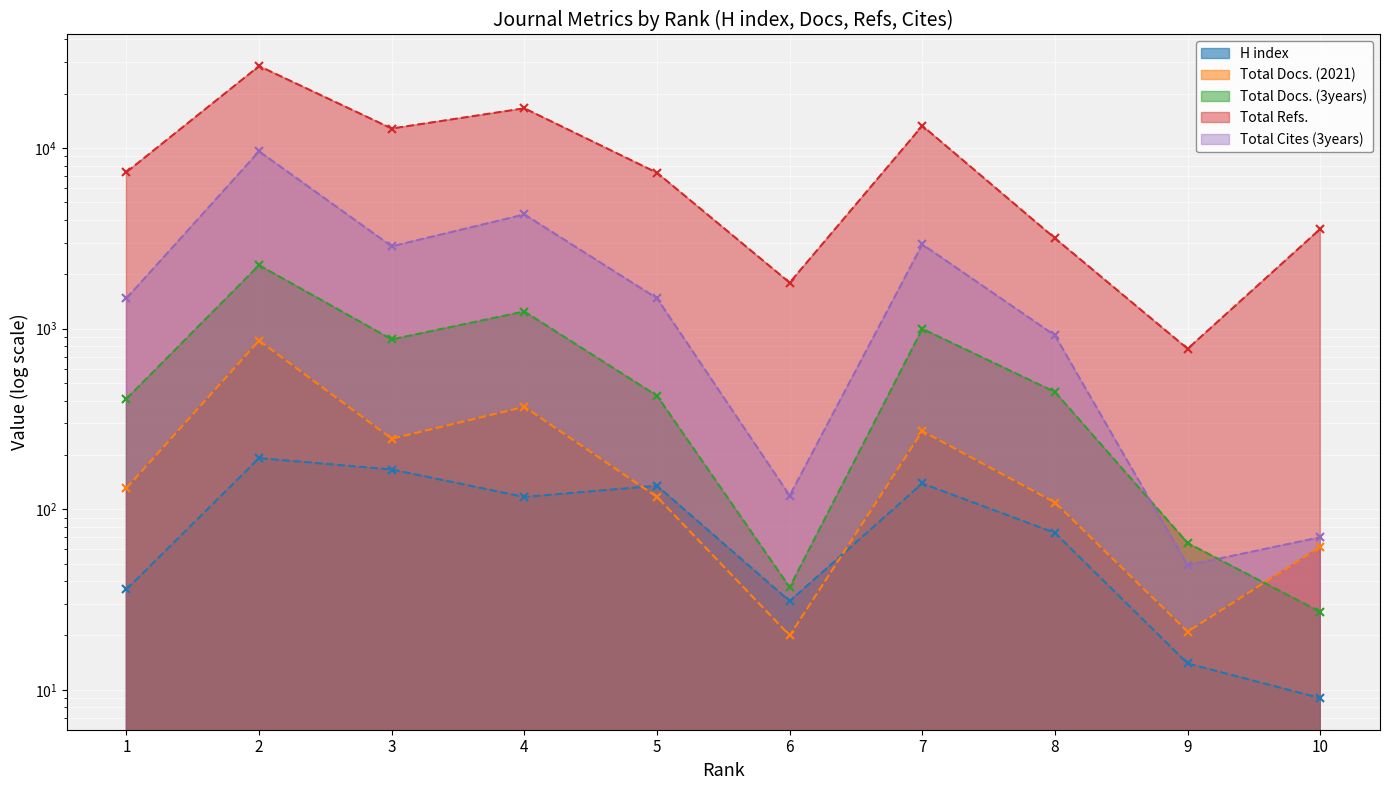

What is the difference between the maximum and minimum values in the Total Docs. (3years) series?

2220